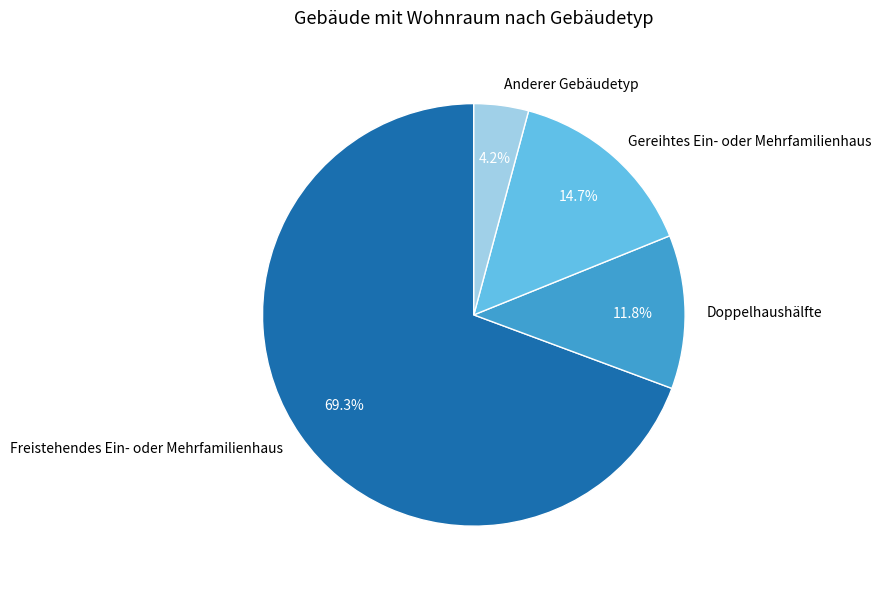

How many slices are in this pie chart?

4